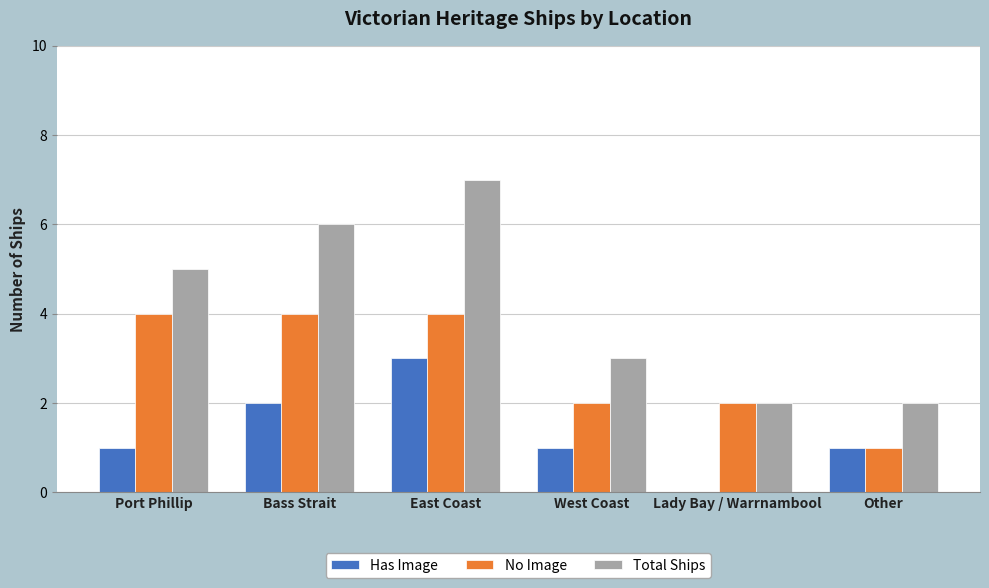

At which category is the sum across all series the highest?

East Coast